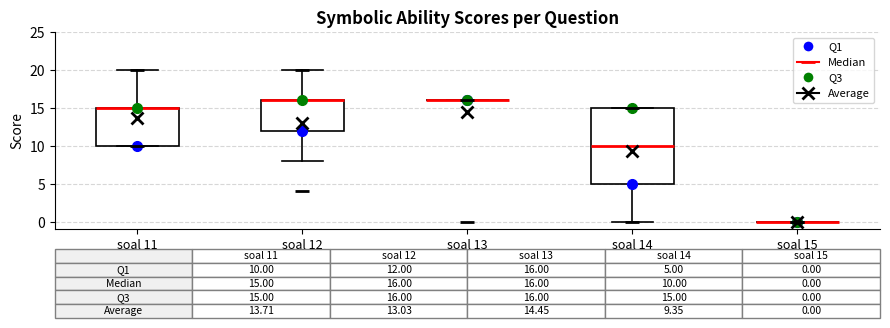

Comparing the boxes themselves (not the whiskers), which one is the tallest?

soal 14